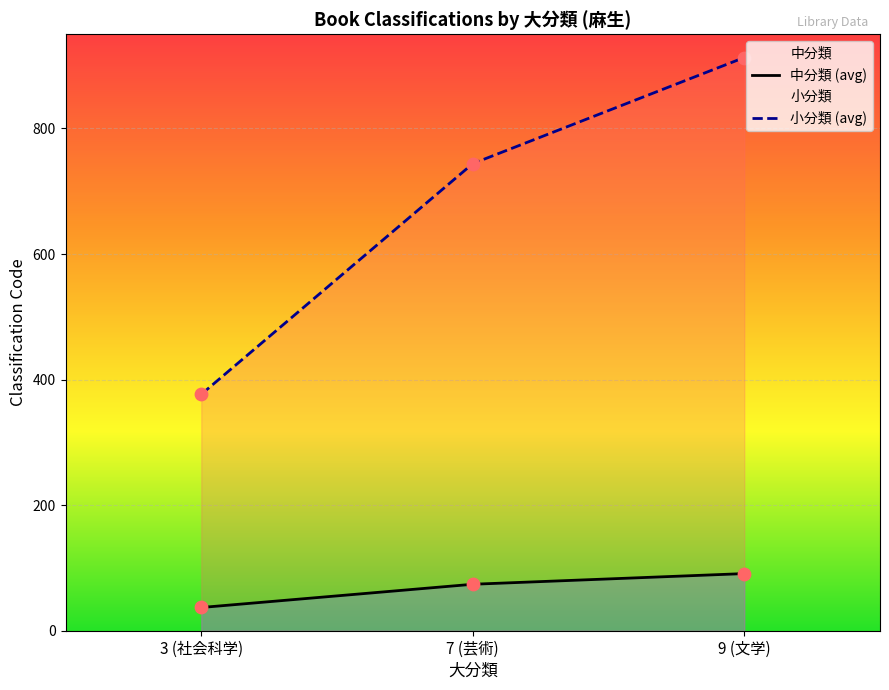

Which series has the largest total across all categories?

小分類 (avg)